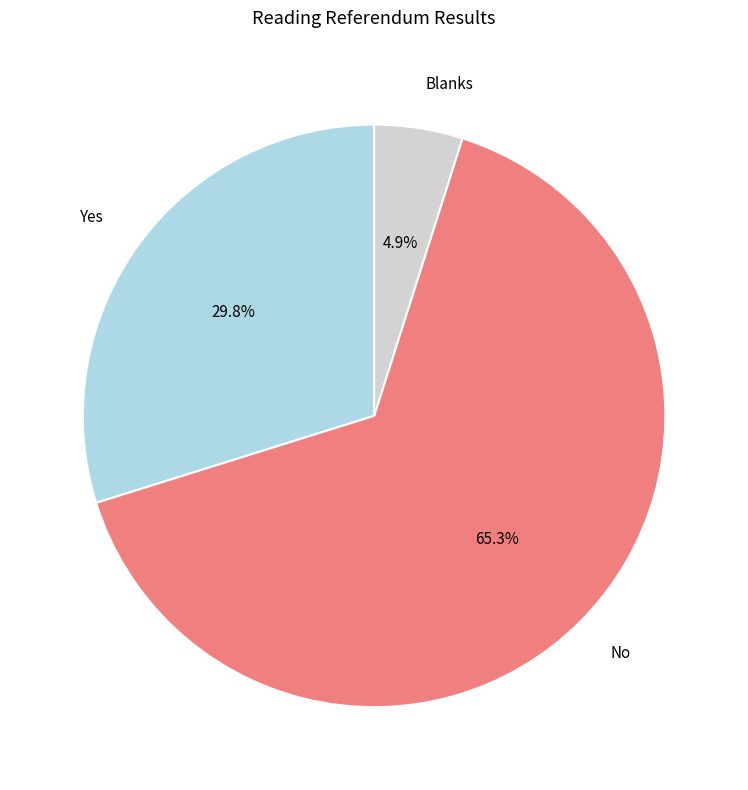

True or false: No accounts for 54% of the total.

False